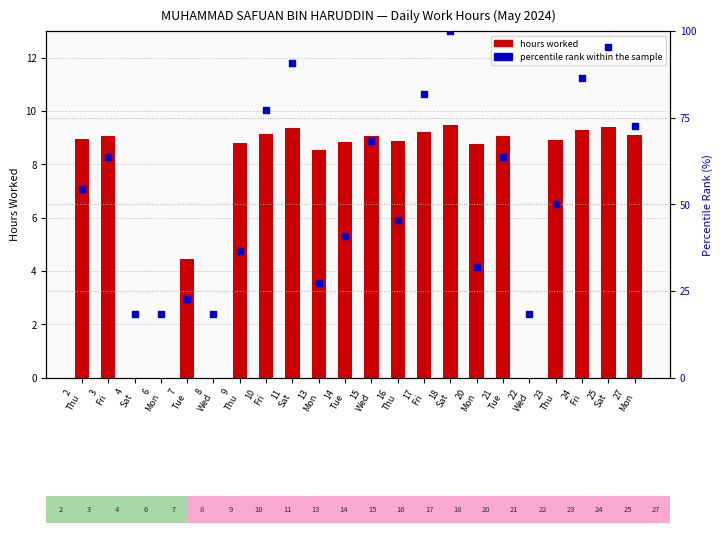

Which series reaches the minimum Y coordinate?

hours worked